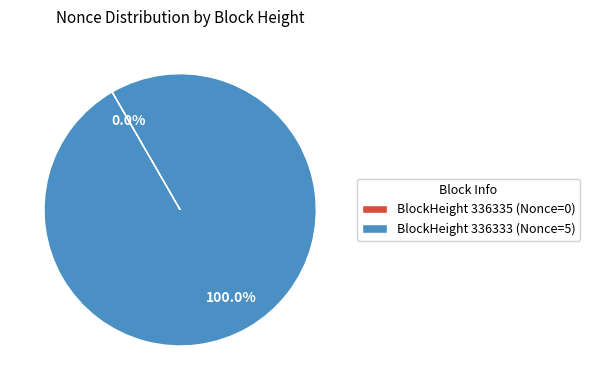

To the nearest percent, what is the difference between the largest and smallest slice percentages?

100%